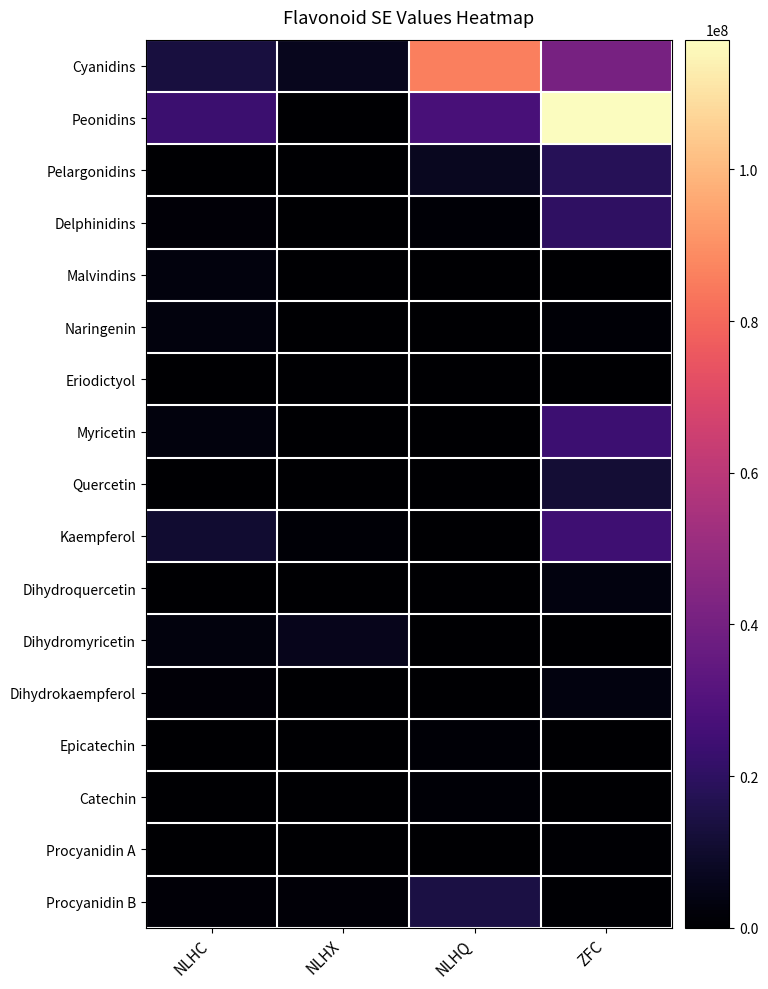

Which series has the largest total across all categories?

Peonidins